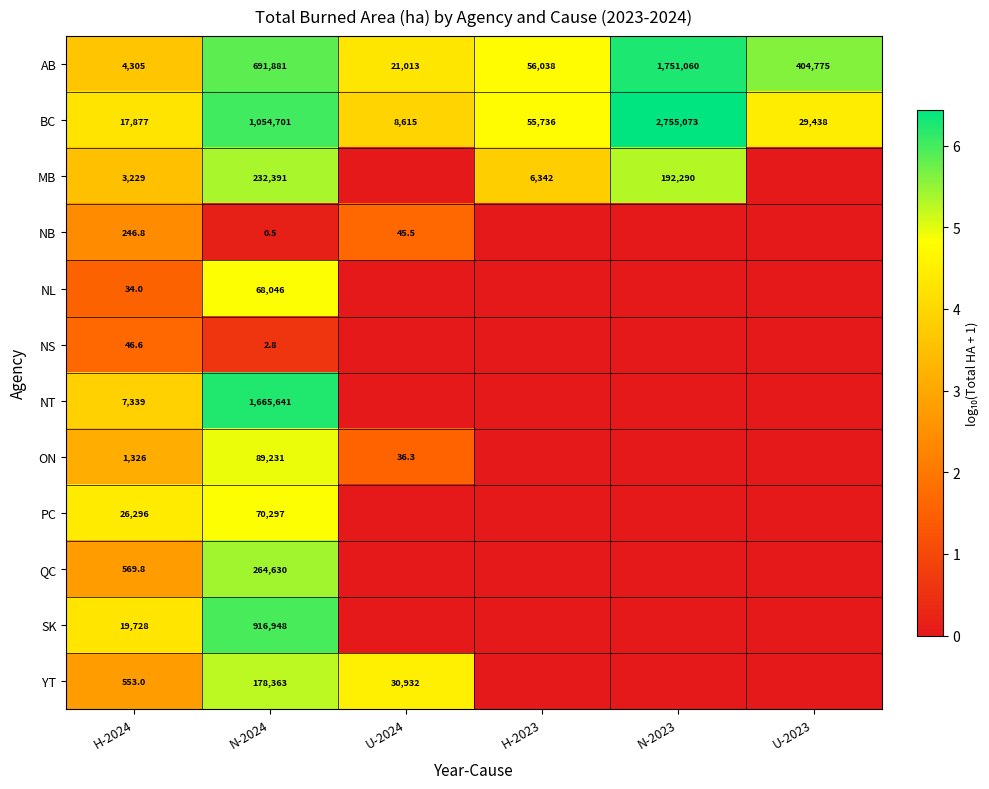

Where is SK nearest to the value 2?

U-2024